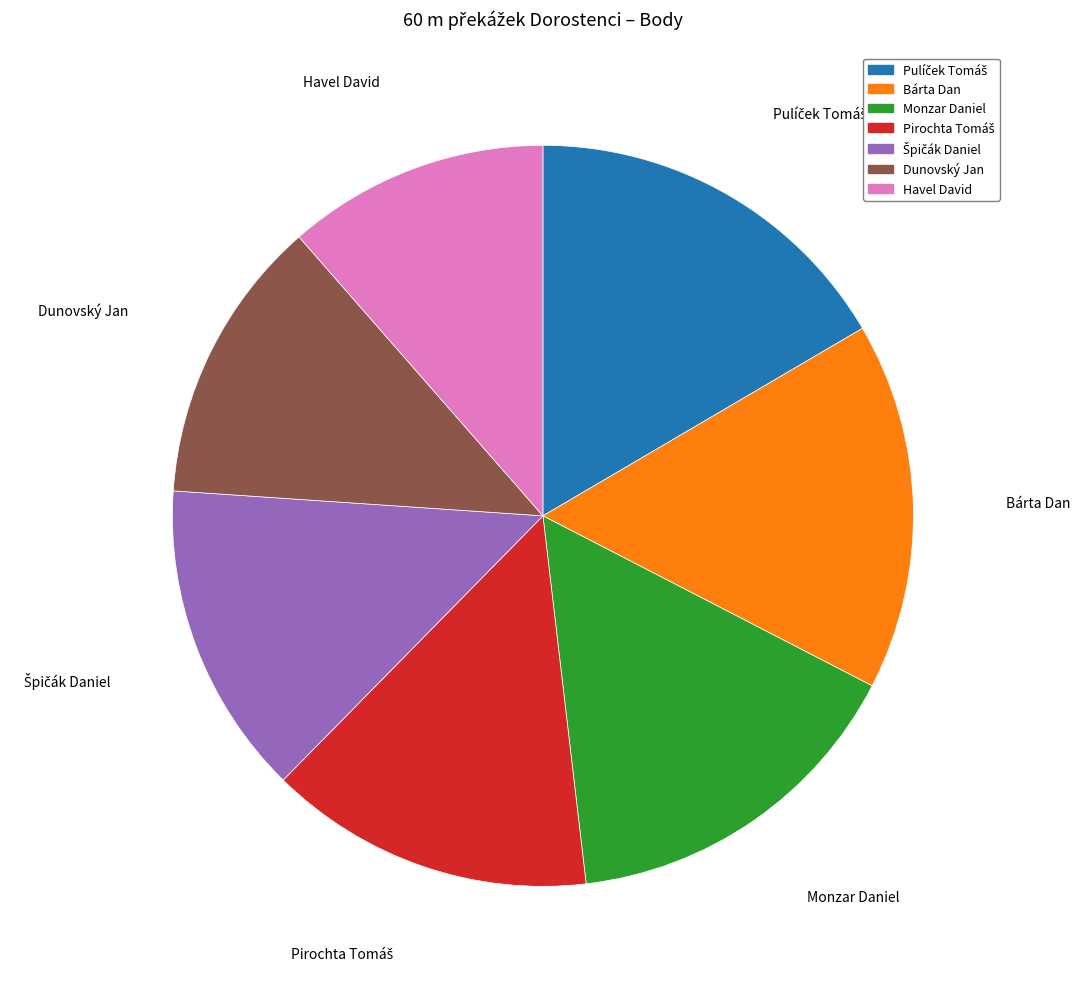

True or false: Havel David accounts for 2% of the total.

False